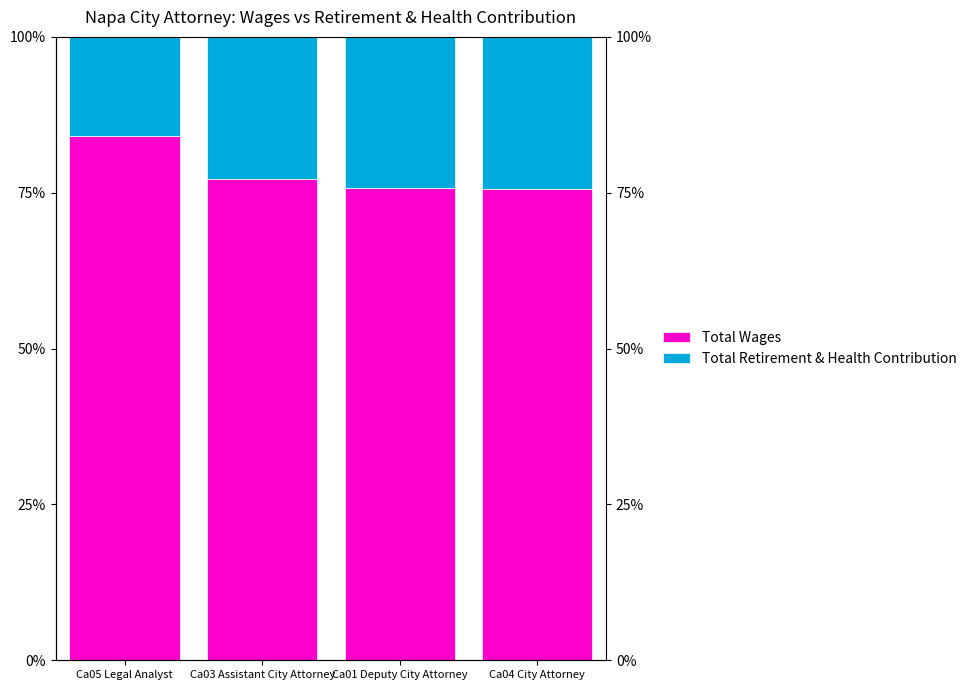

Reading left to right, extract all data points from this chart.

Total Wages: 84.1	77.2	75.8	75.6
Total Retirement & Health Contribution: 15.9	22.8	24.2	24.4